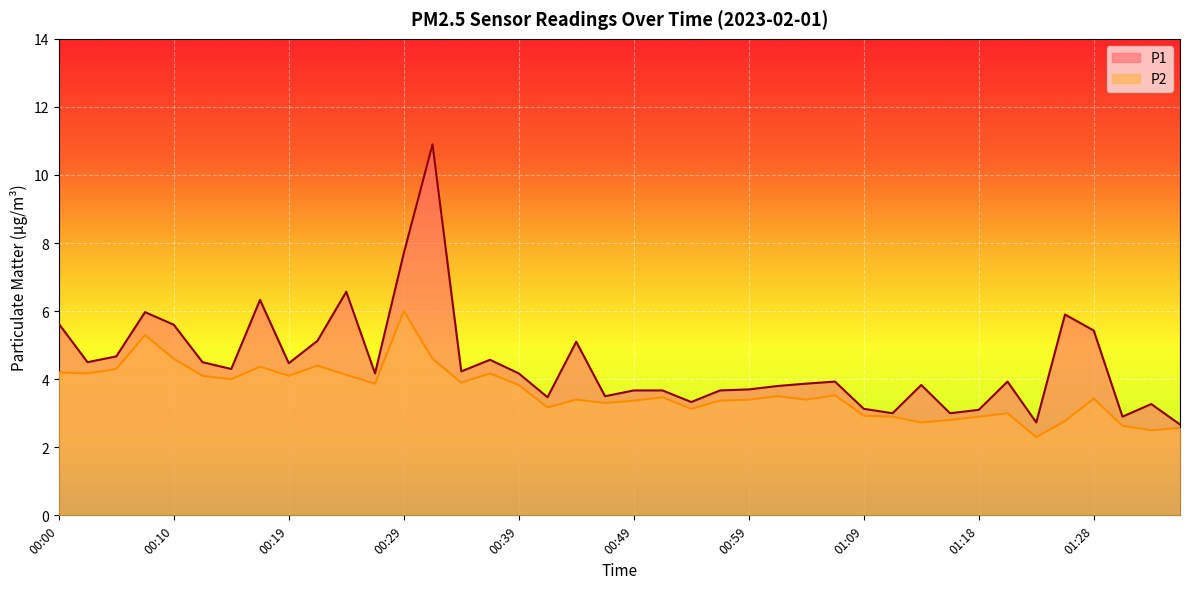

What is the value of the P2 point at the 29th from the left?

2.9